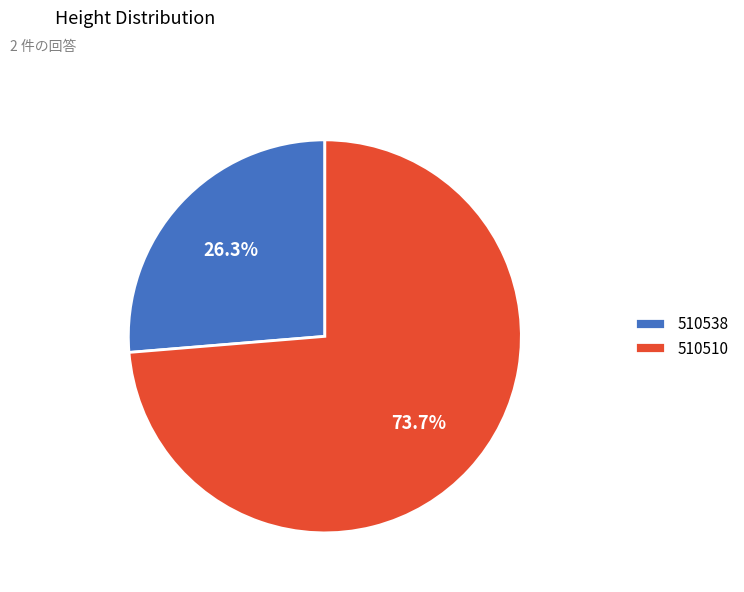

Which category accounts for the majority?

510510